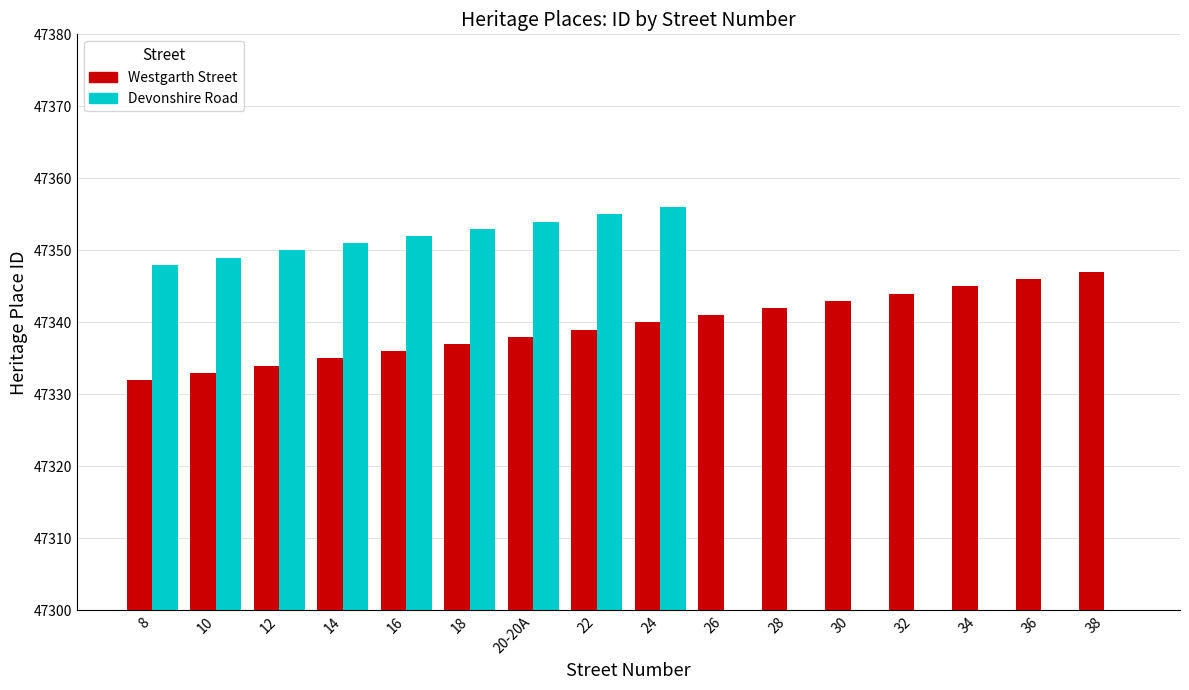

How many groups of bars are there?

16